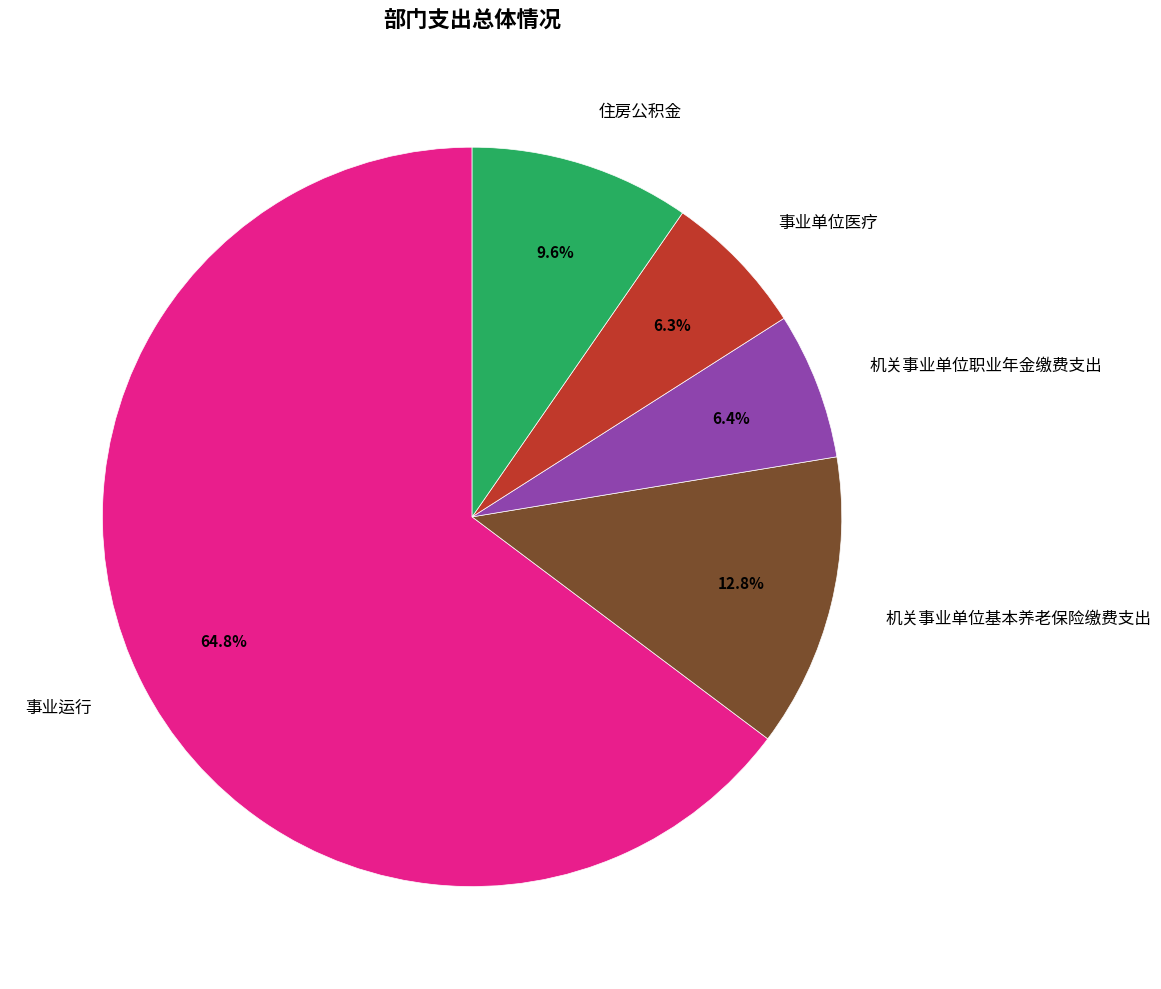

The 机关事业单位职业年金缴费支出 slice represents 6% of the pie. True or false?

True